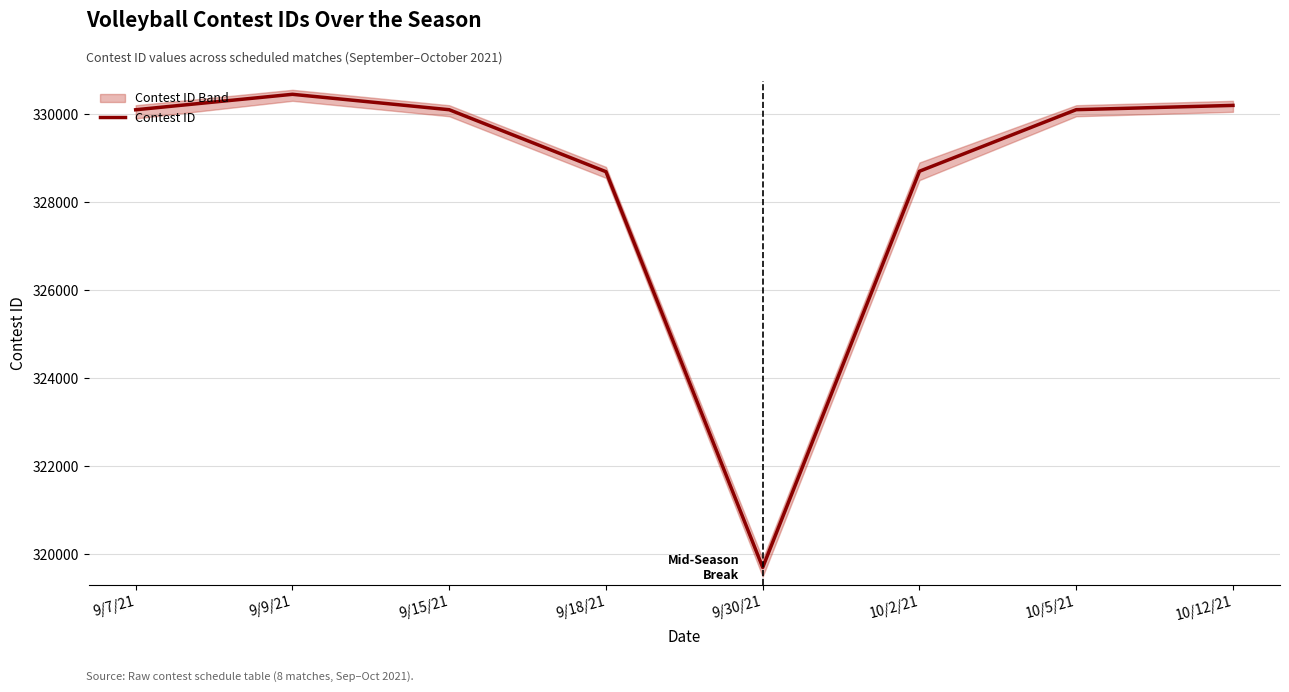

Reading right to left, list all the values displayed in this chart.

10/12/21=330196	10/5/21=330099	10/2/21=328701	9/30/21=319706	9/18/21=328691	9/15/21=330098	9/9/21=330448	9/7/21=330097